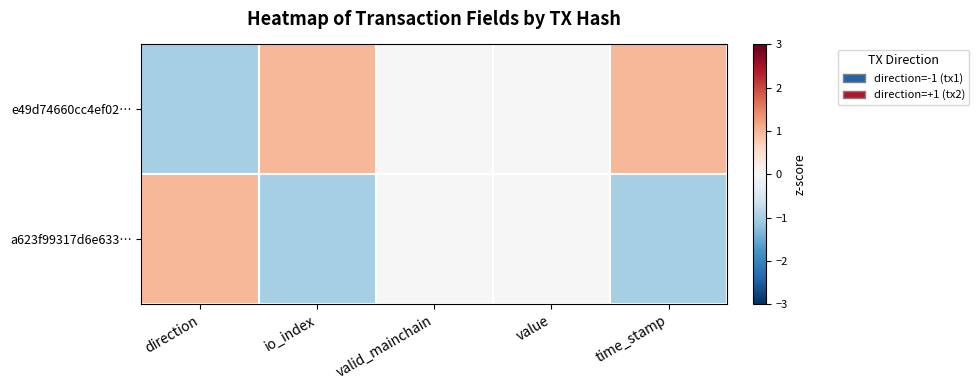

Reading left to right, list all the values displayed in this chart.

e49d74660cc4ef02…: direction=-1.0	io_index=1.0	valid_mainchain=0.0	value=0.0	time_stamp=1.0
a623f99317d6e633…: direction=1.0	io_index=-1.0	valid_mainchain=0.0	value=0.0	time_stamp=-1.0